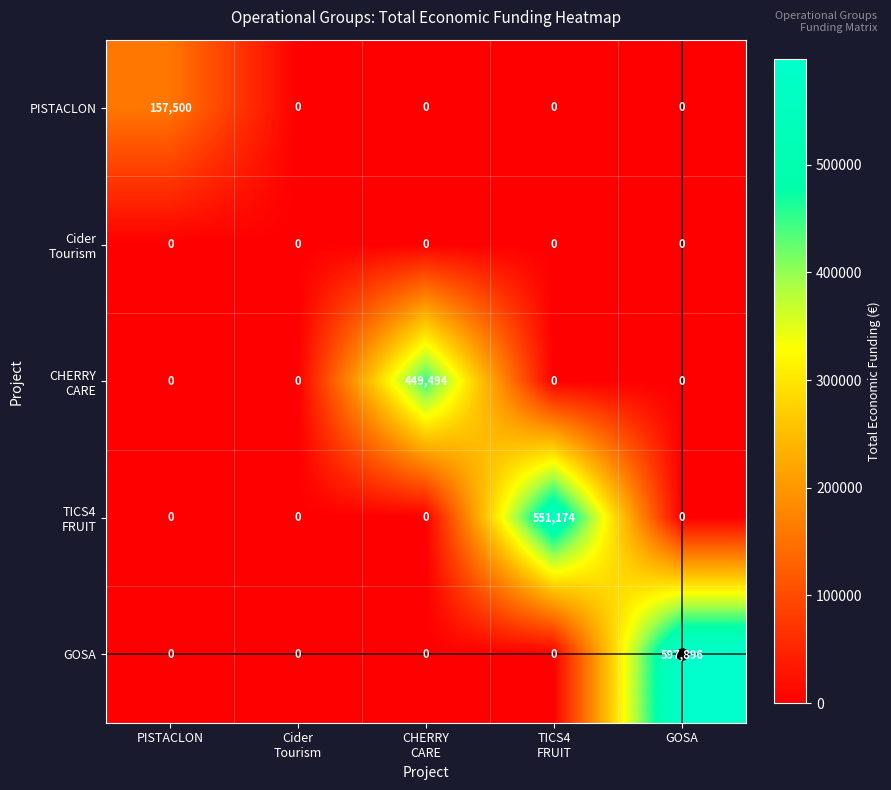

The value of PISTACLON at PISTACLON is 157500. True or false?

True